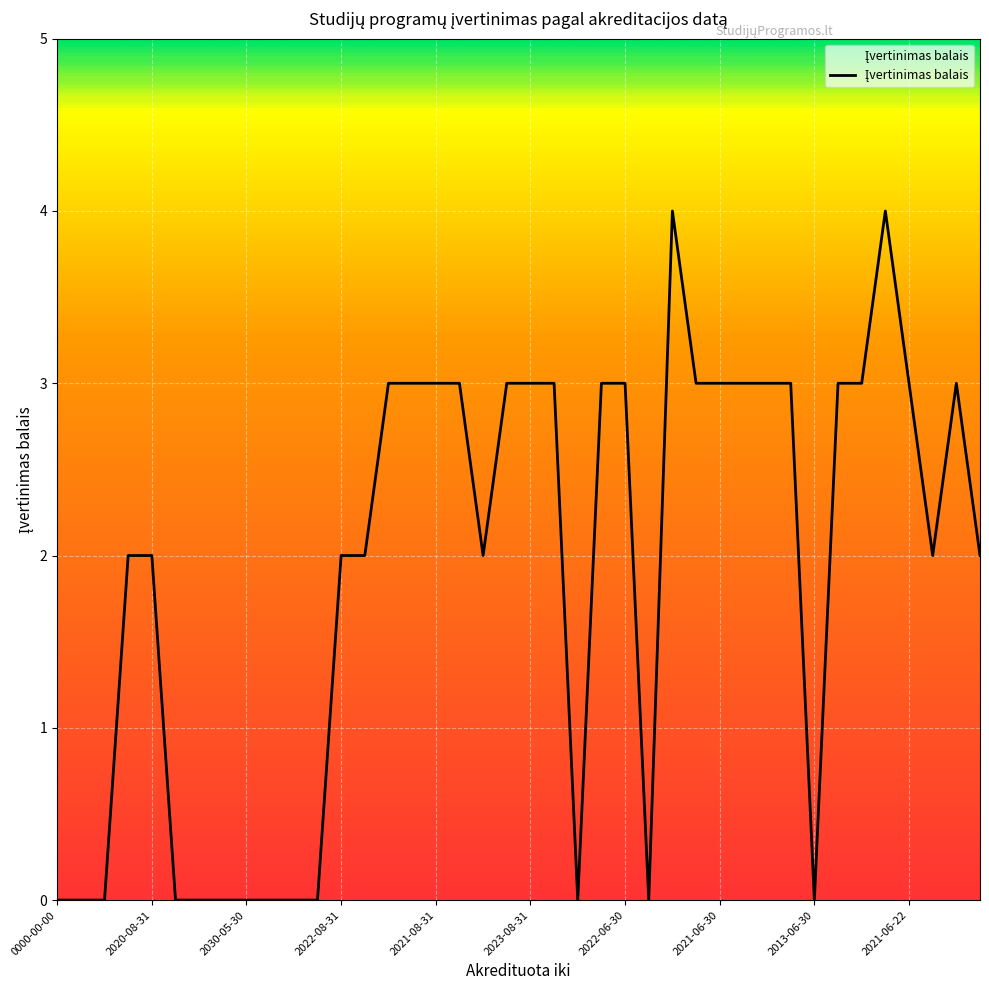

What is the difference between the maximum and minimum values?

4